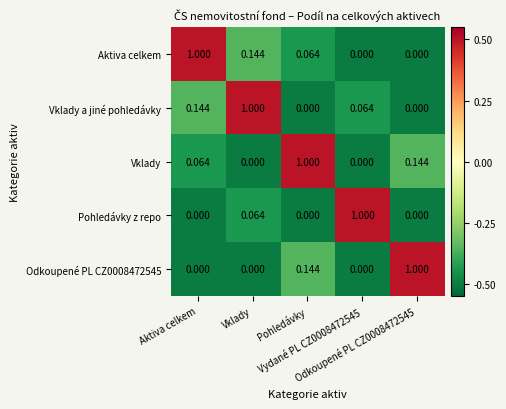

How many data points does each series have?

5